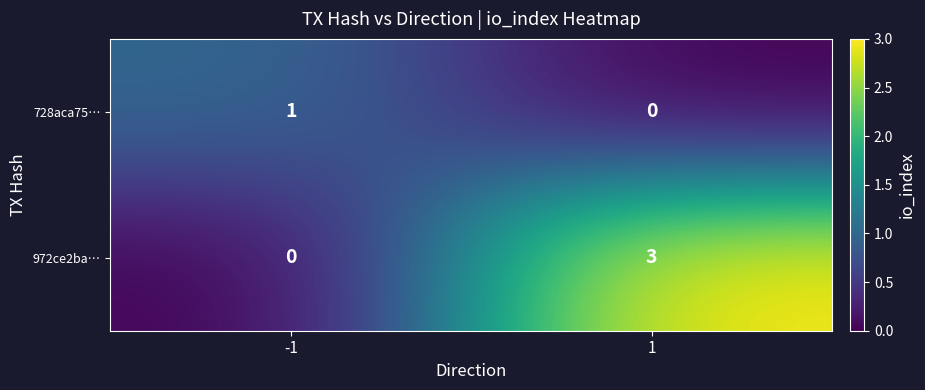

Rank the series at -1 from highest to lowest value.

728aca75…, 972ce2ba…